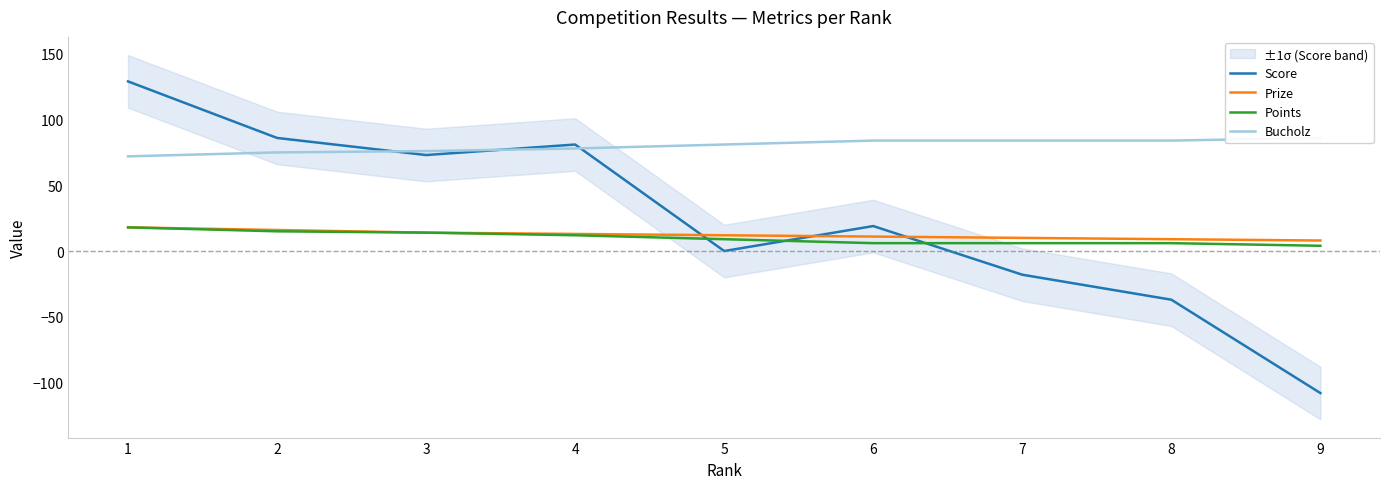

Reading left to right, transcribe all the data shown in this chart.

Score: 1=129	2=86	3=73	4=81	5=0	6=19	7=-18	8=-37	9=-108
Prize: 1=18	2=16	3=14	4=13	5=12	6=11	7=10	8=9	9=8
Points: 1=18	2=15	3=14	4=12	5=9	6=6	7=6	8=6	9=4
Bucholz: 1=72	2=75	3=76	4=78	5=81	6=84	7=84	8=84	9=86